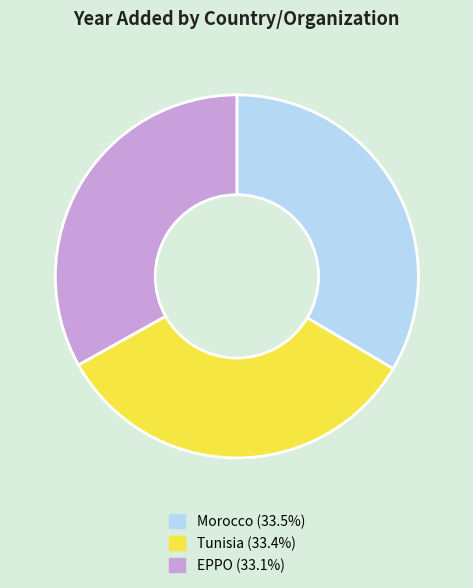

Does EPPO account for over 50% of the chart?

No